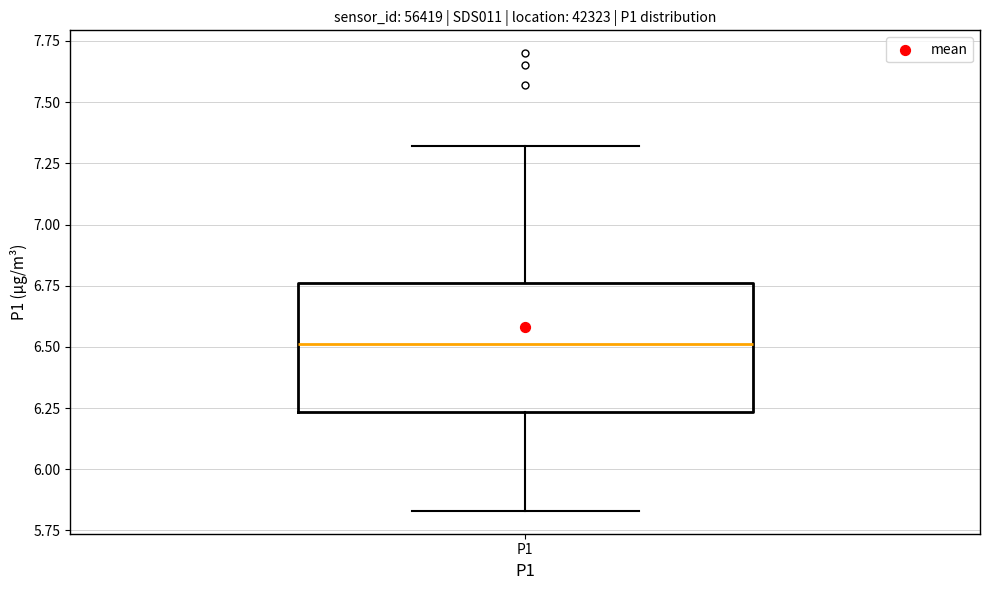

Where is the upper edge of the box for P1 on the y-axis? The values are not printed on the chart, so give them approximately, as read against the axis.

6.75